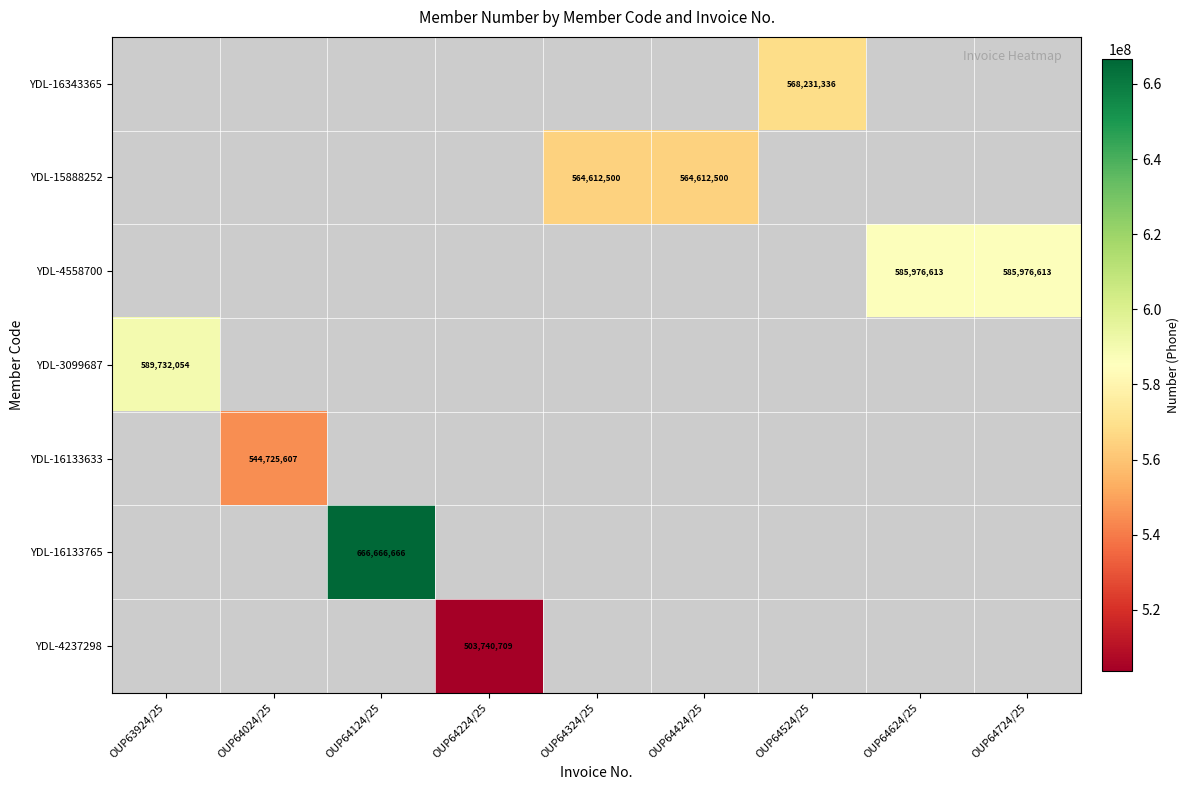

What is the minimum value shown in the chart?

503740709.0